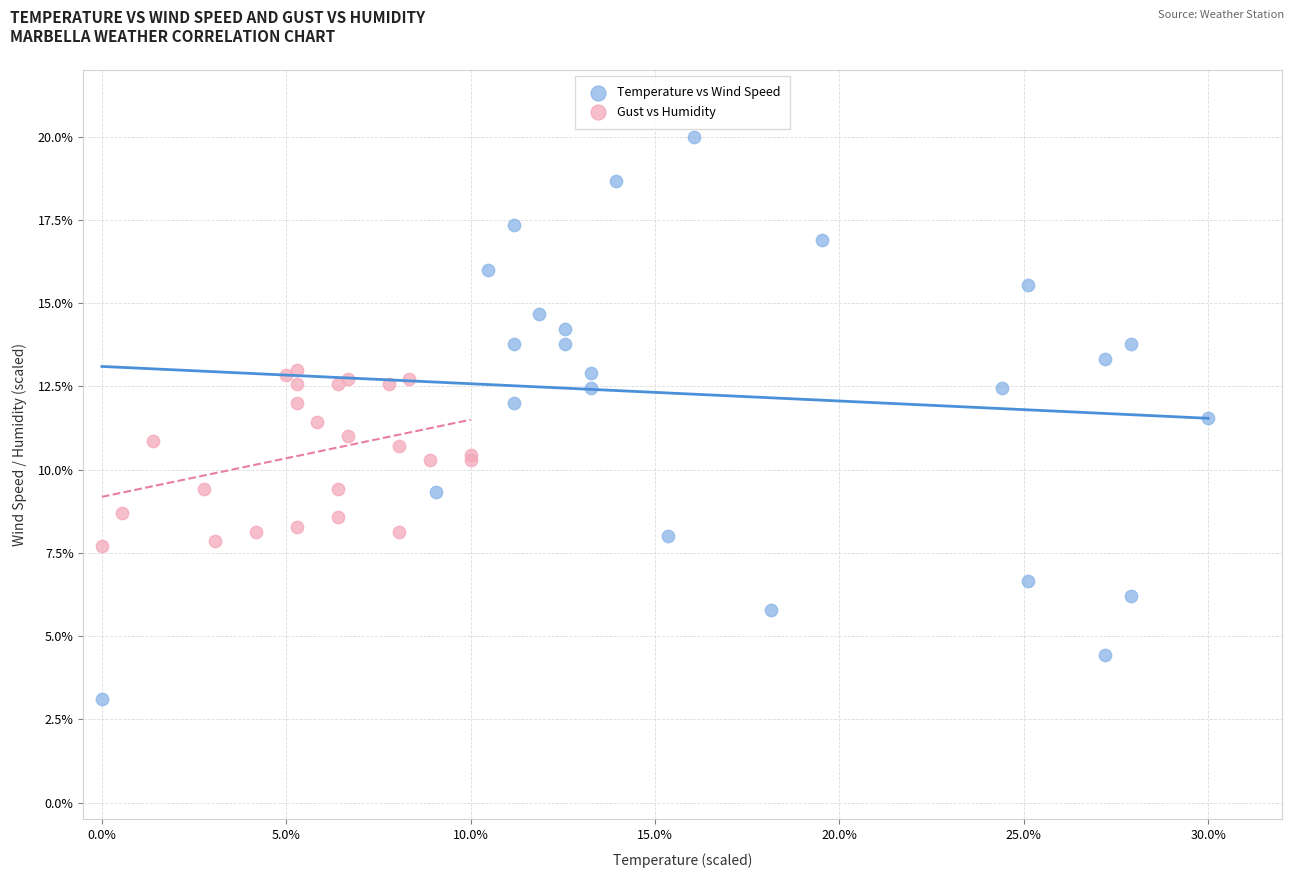

Which series has the widest spread of Y values?

Temperature vs Wind Speed